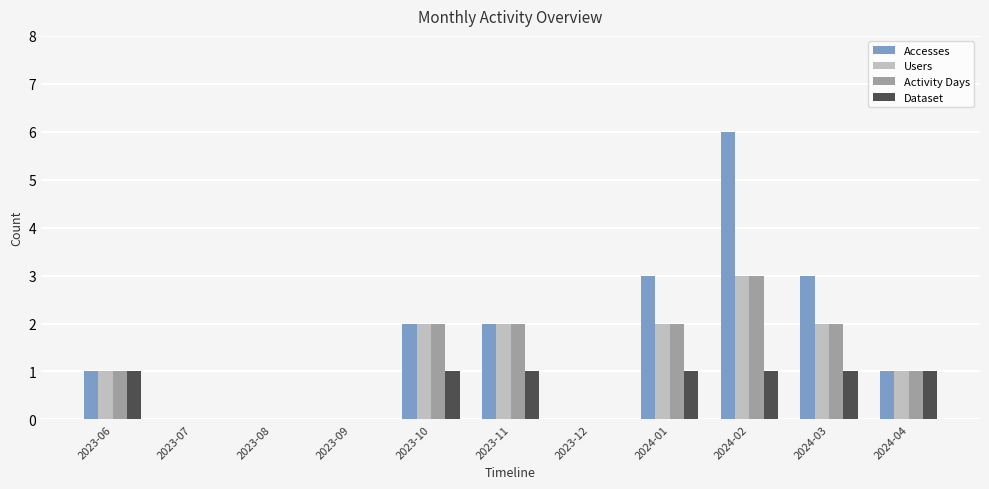

The value of Accesses at 2024-04 is 1. True or false?

True